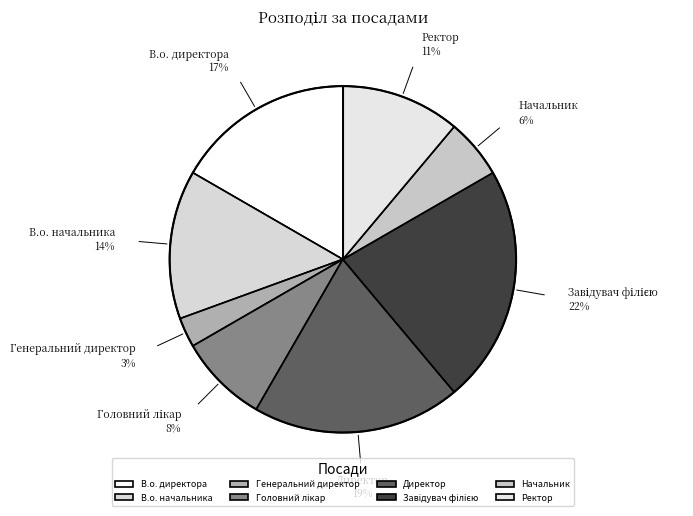

Is there any slice that represents more than half of the pie?

No